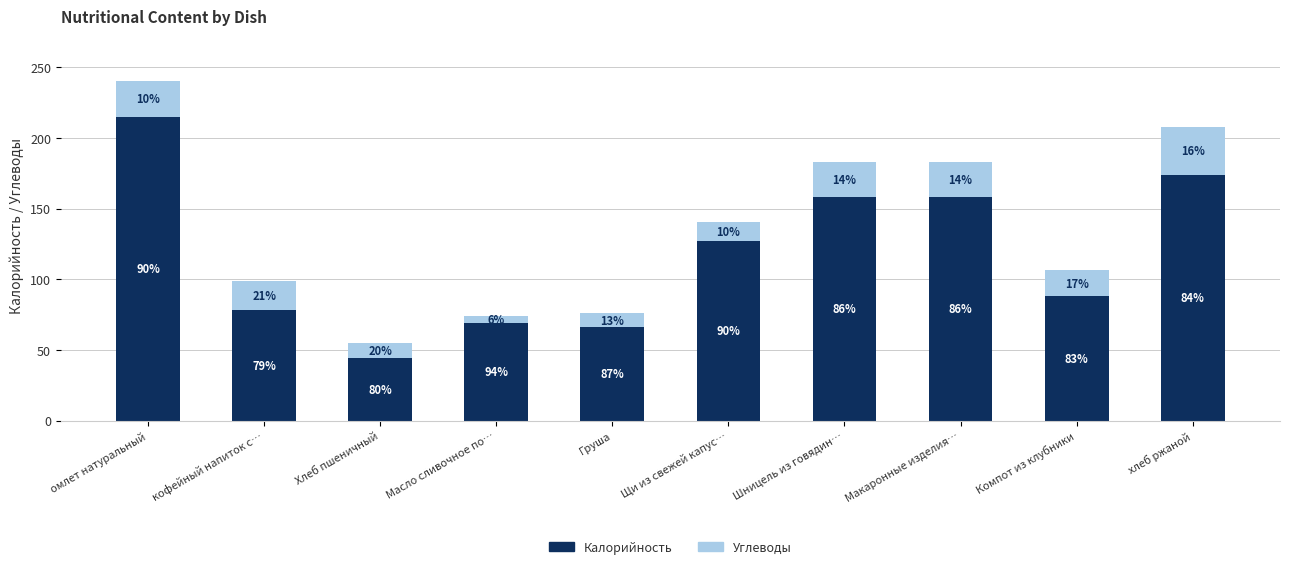

What is the approximate value of Углеводы at кофейный напиток с…?

20.5